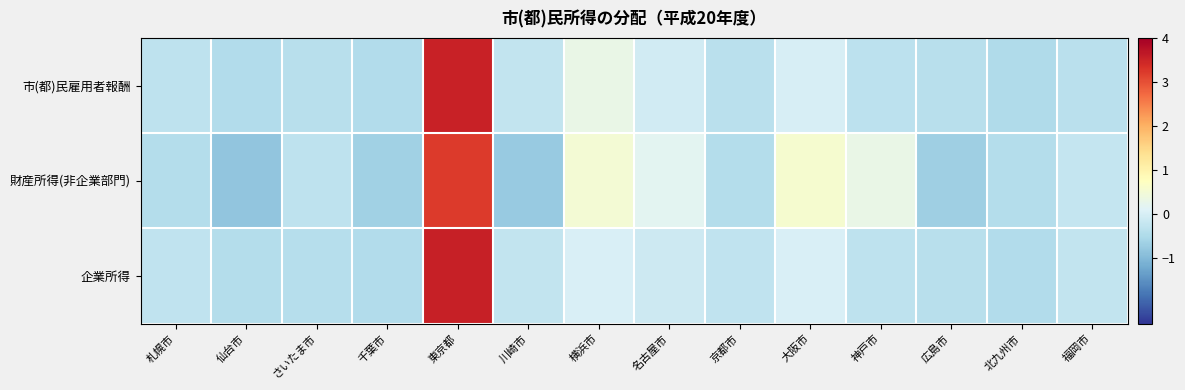

List the series in order of their peak value, highest first.

企業所得, 市(都)民雇用者報酬, 財産所得(非企業部門)